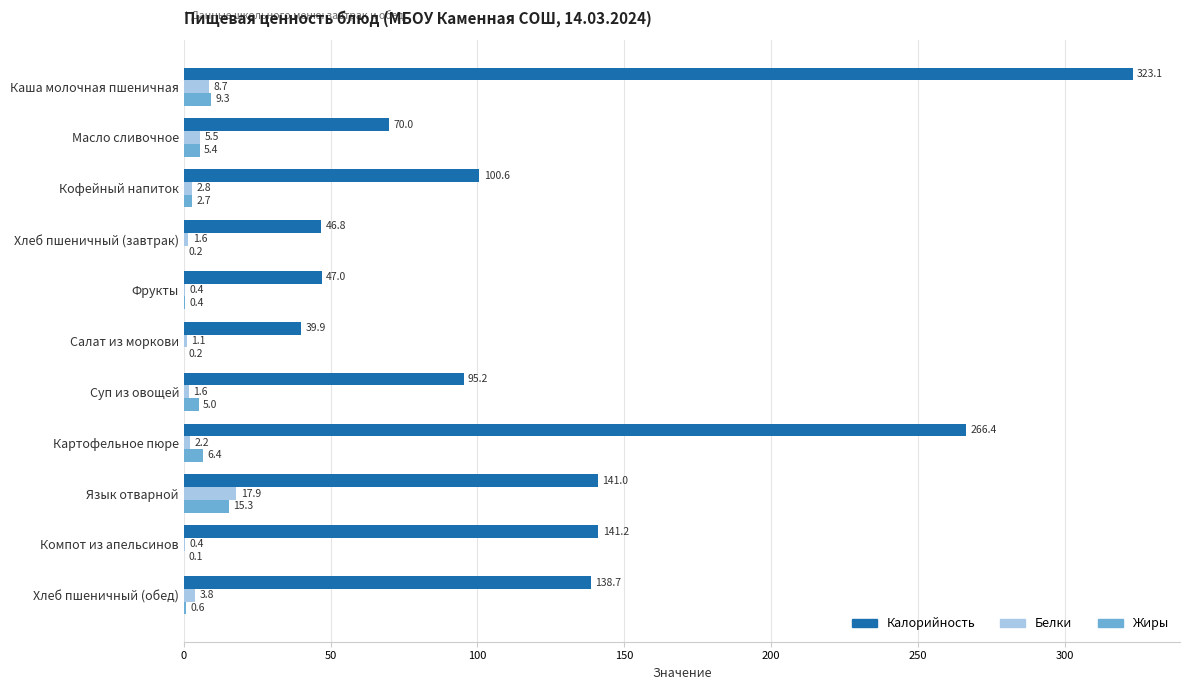

What is the sum of the Жиры values at Салат из моркови and Хлеб пшеничный (завтрак)?

0.4